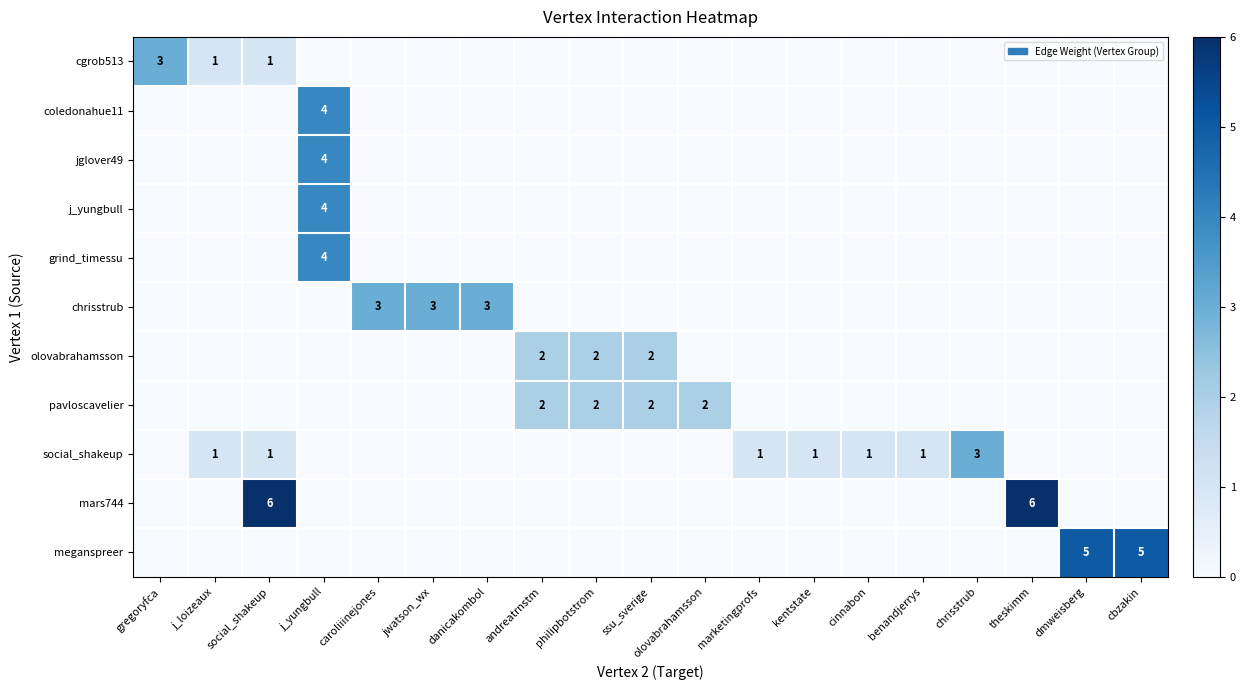

True or false: pavloscavelier has a value of 3 at philipbotstrom.

False